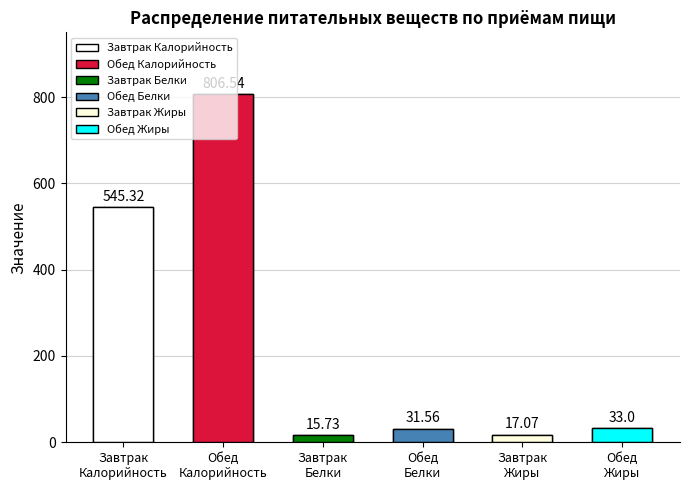

Reading left to right, list all the values displayed in this chart.

Калорийность: Завтрак=545.3	Обед=806.5
Белки: Завтрак=15.7	Обед=31.6
Жиры: Завтрак=17.1	Обед=33.0